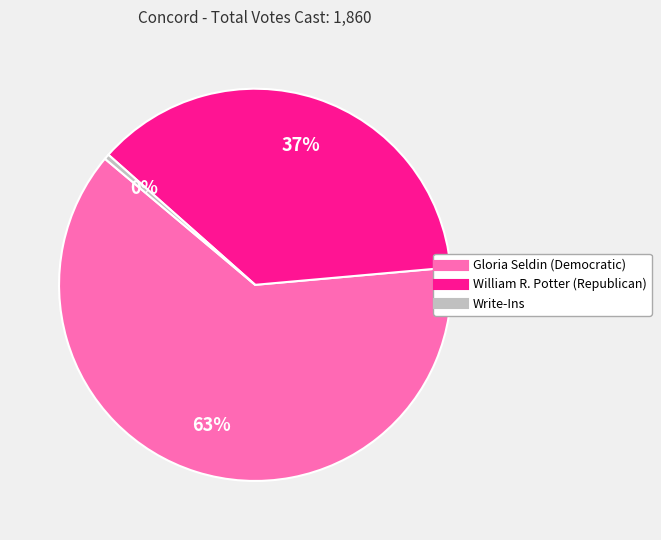

Which slice represents more than half of the pie?

Gloria Seldin (Democratic)